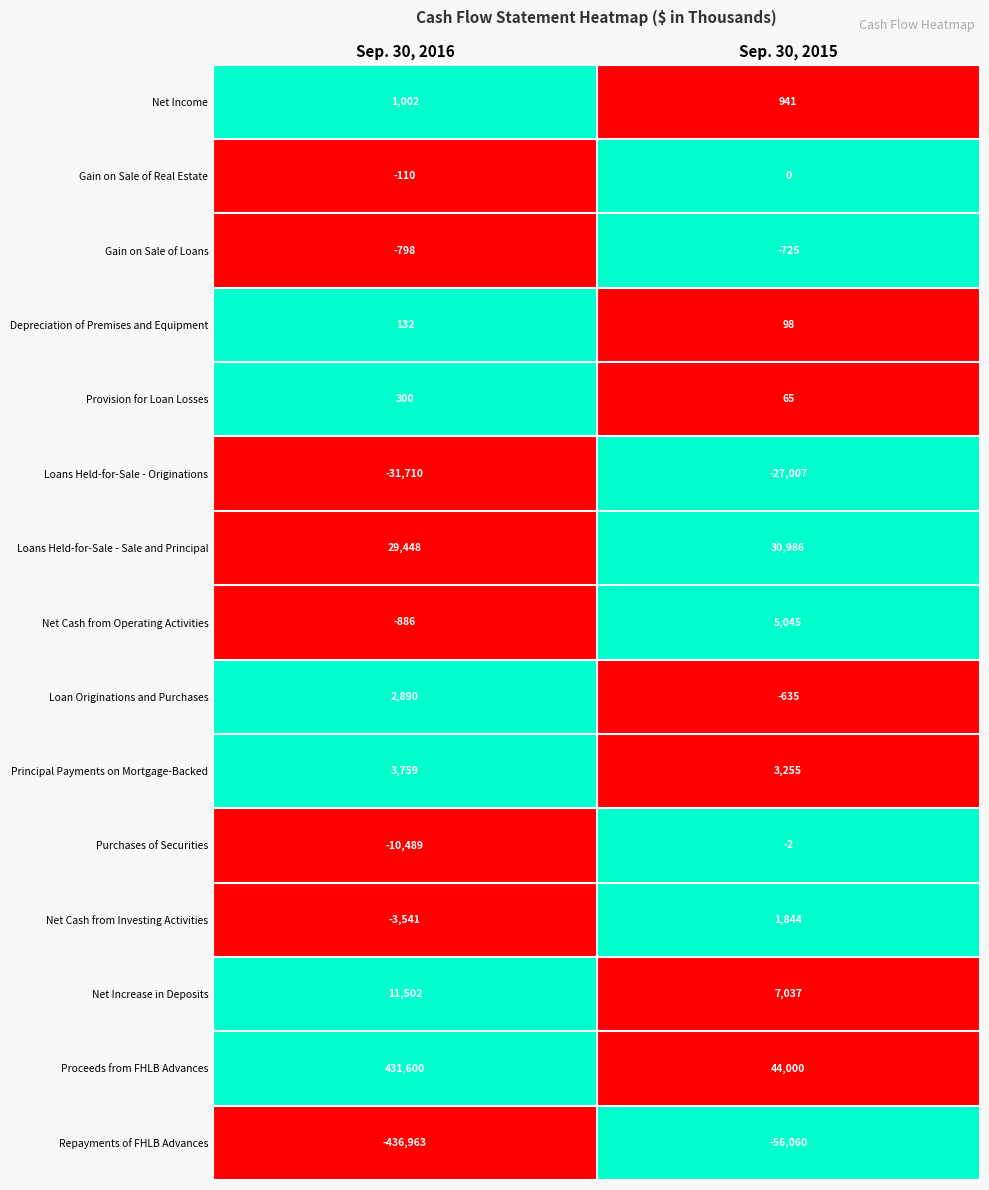

Which category has the highest value across all series?

Sep. 30, 2016